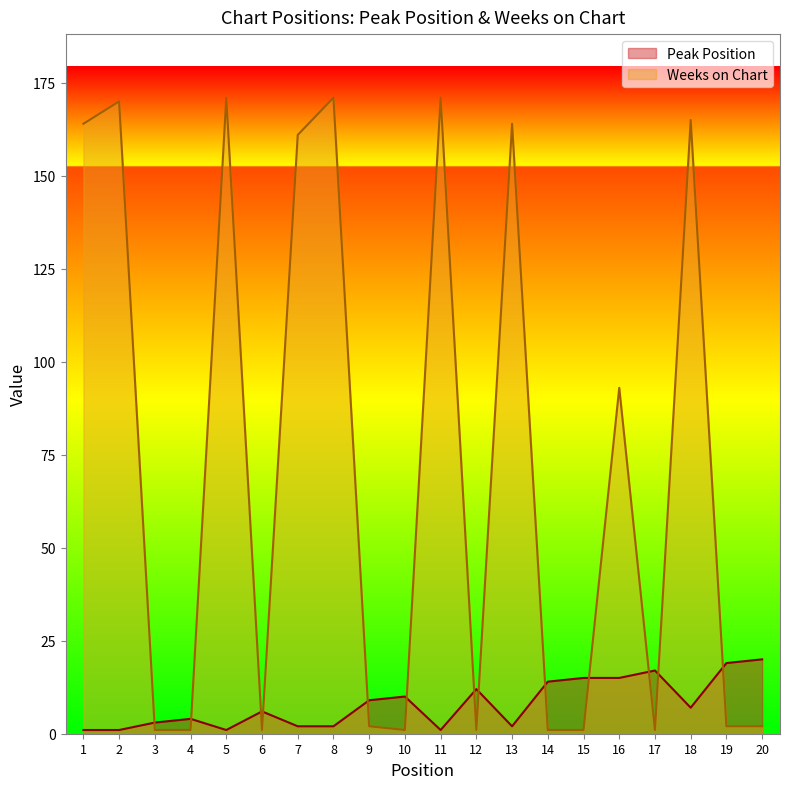

What is the sum of all Peak Position values?

161